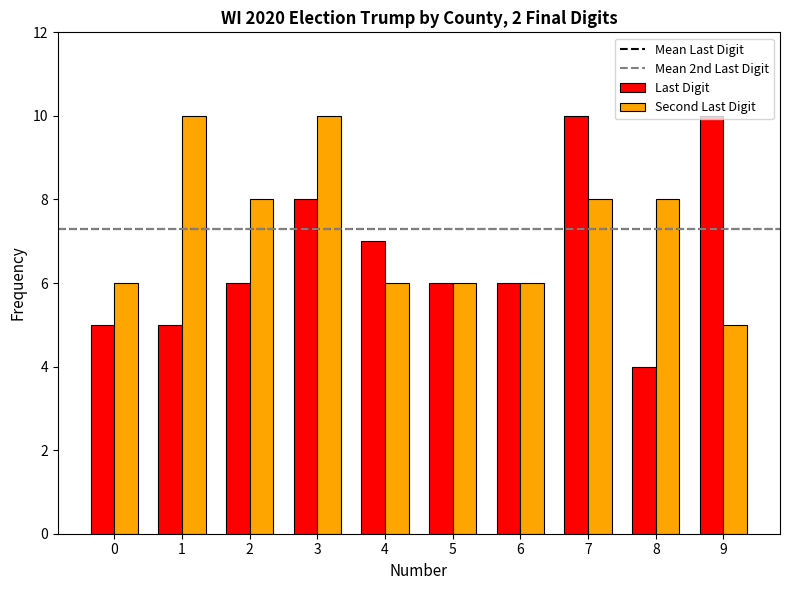

At which label is Last Digit closest to 7?

4